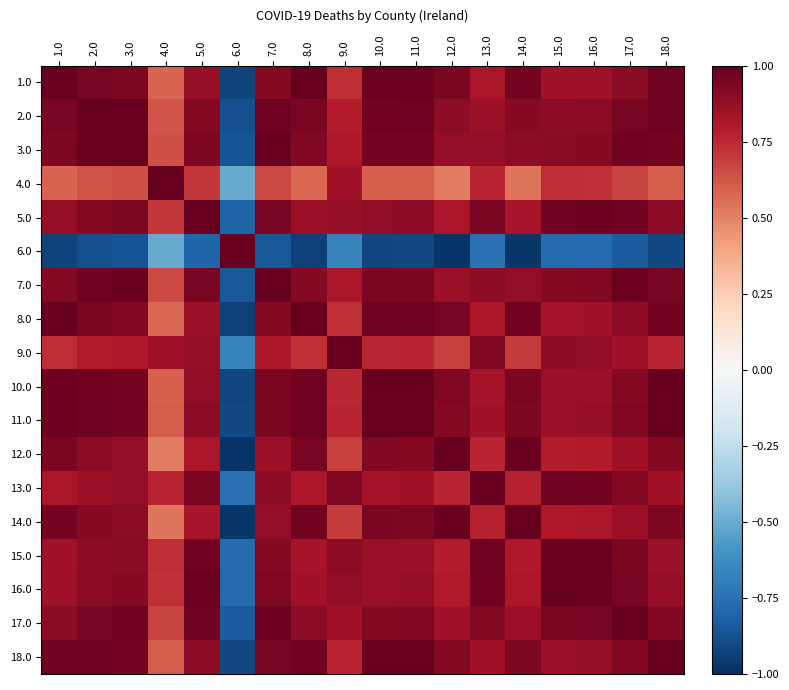

Reading right to left, what are all the values shown in this chart?

1.0: 18.0=1.0	17.0=0.9	16.0=0.8	15.0=0.8	14.0=1.0	13.0=0.8	12.0=0.9	11.0=1.0	10.0=1.0	9.0=0.7	8.0=1.0	7.0=0.9	6.0=-0.9	5.0=0.9	4.0=0.6	3.0=0.9	2.0=1.0	1.0=1.0
2.0: 18.0=1.0	17.0=1.0	16.0=0.9	15.0=0.9	14.0=0.9	13.0=0.9	12.0=0.9	11.0=1.0	10.0=1.0	9.0=0.8	8.0=0.9	7.0=1.0	6.0=-0.9	5.0=0.9	4.0=0.6	3.0=1.0	2.0=1.0	1.0=1.0
3.0: 18.0=1.0	17.0=1.0	16.0=0.9	15.0=0.9	14.0=0.9	13.0=0.9	12.0=0.9	11.0=1.0	10.0=1.0	9.0=0.8	8.0=0.9	7.0=1.0	6.0=-0.9	5.0=0.9	4.0=0.6	3.0=1.0	2.0=1.0	1.0=0.9
4.0: 18.0=0.6	17.0=0.7	16.0=0.7	15.0=0.7	14.0=0.5	13.0=0.8	12.0=0.5	11.0=0.6	10.0=0.6	9.0=0.8	8.0=0.6	7.0=0.7	6.0=-0.5	5.0=0.7	4.0=1.0	3.0=0.6	2.0=0.6	1.0=0.6
5.0: 18.0=0.9	17.0=1.0	16.0=1.0	15.0=1.0	14.0=0.8	13.0=0.9	12.0=0.8	11.0=0.9	10.0=0.9	9.0=0.9	8.0=0.9	7.0=1.0	6.0=-0.8	5.0=1.0	4.0=0.7	3.0=0.9	2.0=0.9	1.0=0.9
6.0: 18.0=-0.9	17.0=-0.8	16.0=-0.8	15.0=-0.8	14.0=-1.0	13.0=-0.7	12.0=-1.0	11.0=-0.9	10.0=-0.9	9.0=-0.7	8.0=-0.9	7.0=-0.8	6.0=1.0	5.0=-0.8	4.0=-0.5	3.0=-0.9	2.0=-0.9	1.0=-0.9
7.0: 18.0=0.9	17.0=1.0	16.0=0.9	15.0=0.9	14.0=0.9	13.0=0.9	12.0=0.9	11.0=0.9	10.0=0.9	9.0=0.8	8.0=0.9	7.0=1.0	6.0=-0.8	5.0=1.0	4.0=0.7	3.0=1.0	2.0=1.0	1.0=0.9
8.0: 18.0=1.0	17.0=0.9	16.0=0.8	15.0=0.8	14.0=1.0	13.0=0.8	12.0=1.0	11.0=1.0	10.0=1.0	9.0=0.7	8.0=1.0	7.0=0.9	6.0=-0.9	5.0=0.9	4.0=0.6	3.0=0.9	2.0=0.9	1.0=1.0
9.0: 18.0=0.8	17.0=0.8	16.0=0.9	15.0=0.9	14.0=0.7	13.0=0.9	12.0=0.7	11.0=0.8	10.0=0.8	9.0=1.0	8.0=0.7	7.0=0.8	6.0=-0.7	5.0=0.9	4.0=0.8	3.0=0.8	2.0=0.8	1.0=0.7
10.0: 18.0=1.0	17.0=0.9	16.0=0.9	15.0=0.9	14.0=0.9	13.0=0.8	12.0=0.9	11.0=1.0	10.0=1.0	9.0=0.8	8.0=1.0	7.0=0.9	6.0=-0.9	5.0=0.9	4.0=0.6	3.0=1.0	2.0=1.0	1.0=1.0
11.0: 18.0=1.0	17.0=0.9	16.0=0.9	15.0=0.9	14.0=0.9	13.0=0.8	12.0=0.9	11.0=1.0	10.0=1.0	9.0=0.8	8.0=1.0	7.0=0.9	6.0=-0.9	5.0=0.9	4.0=0.6	3.0=1.0	2.0=1.0	1.0=1.0
12.0: 18.0=0.9	17.0=0.8	16.0=0.8	15.0=0.8	14.0=1.0	13.0=0.8	12.0=1.0	11.0=0.9	10.0=0.9	9.0=0.7	8.0=1.0	7.0=0.9	6.0=-1.0	5.0=0.8	4.0=0.5	3.0=0.9	2.0=0.9	1.0=0.9
13.0: 18.0=0.8	17.0=0.9	16.0=1.0	15.0=1.0	14.0=0.8	13.0=1.0	12.0=0.8	11.0=0.8	10.0=0.8	9.0=0.9	8.0=0.8	7.0=0.9	6.0=-0.7	5.0=0.9	4.0=0.8	3.0=0.9	2.0=0.9	1.0=0.8
14.0: 18.0=0.9	17.0=0.9	16.0=0.8	15.0=0.8	14.0=1.0	13.0=0.8	12.0=1.0	11.0=0.9	10.0=0.9	9.0=0.7	8.0=1.0	7.0=0.9	6.0=-1.0	5.0=0.8	4.0=0.5	3.0=0.9	2.0=0.9	1.0=1.0
15.0: 18.0=0.9	17.0=0.9	16.0=1.0	15.0=1.0	14.0=0.8	13.0=1.0	12.0=0.8	11.0=0.9	10.0=0.9	9.0=0.9	8.0=0.8	7.0=0.9	6.0=-0.8	5.0=1.0	4.0=0.7	3.0=0.9	2.0=0.9	1.0=0.8
16.0: 18.0=0.9	17.0=0.9	16.0=1.0	15.0=1.0	14.0=0.8	13.0=1.0	12.0=0.8	11.0=0.9	10.0=0.9	9.0=0.9	8.0=0.8	7.0=0.9	6.0=-0.8	5.0=1.0	4.0=0.7	3.0=0.9	2.0=0.9	1.0=0.8
17.0: 18.0=0.9	17.0=1.0	16.0=0.9	15.0=0.9	14.0=0.9	13.0=0.9	12.0=0.8	11.0=0.9	10.0=0.9	9.0=0.8	8.0=0.9	7.0=1.0	6.0=-0.8	5.0=1.0	4.0=0.7	3.0=1.0	2.0=1.0	1.0=0.9
18.0: 18.0=1.0	17.0=0.9	16.0=0.9	15.0=0.9	14.0=0.9	13.0=0.8	12.0=0.9	11.0=1.0	10.0=1.0	9.0=0.8	8.0=1.0	7.0=0.9	6.0=-0.9	5.0=0.9	4.0=0.6	3.0=1.0	2.0=1.0	1.0=1.0